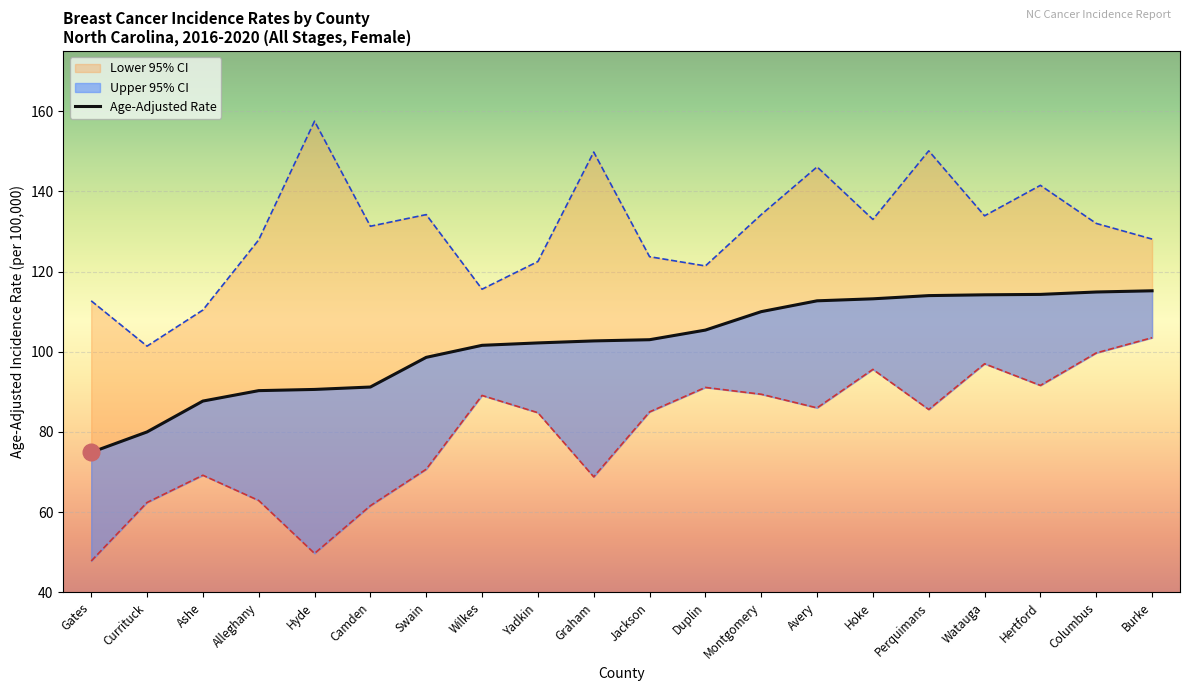

List the labels in order of value, largest first.

Burke, Columbus, Hertford, Watauga, Perquimans, Hoke, Avery, Montgomery, Duplin, Jackson, Graham, Yadkin, Wilkes, Swain, Camden, Hyde, Alleghany, Ashe, Currituck, Gates